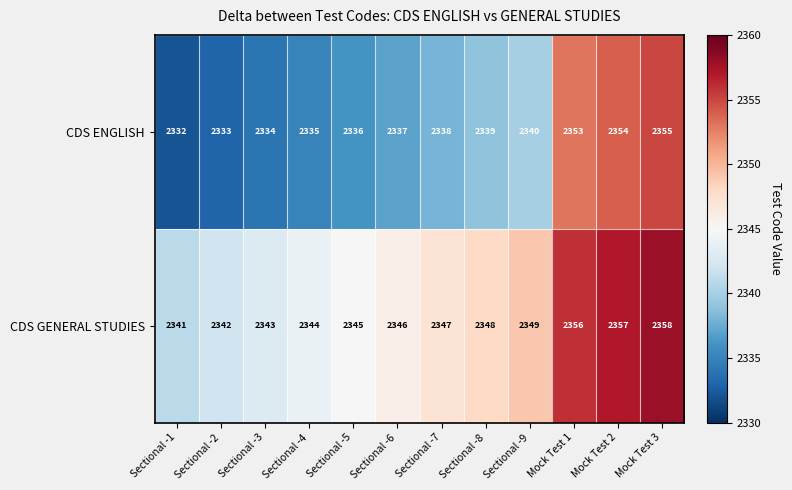

What is the difference between the highest and lowest values at Mock Test 1?

3